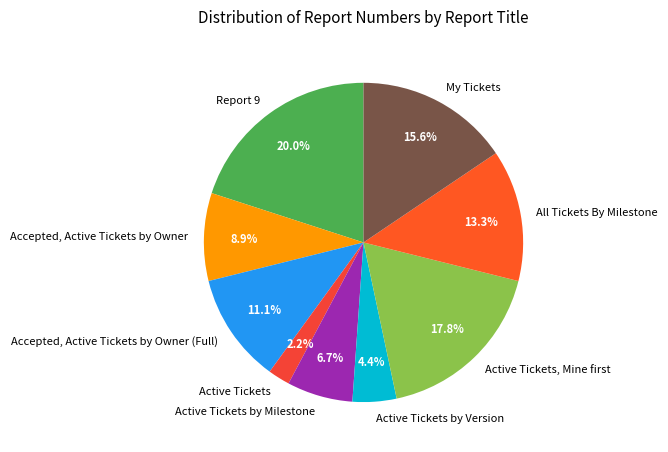

Does Active Tickets by Version account for over 50% of the chart?

No